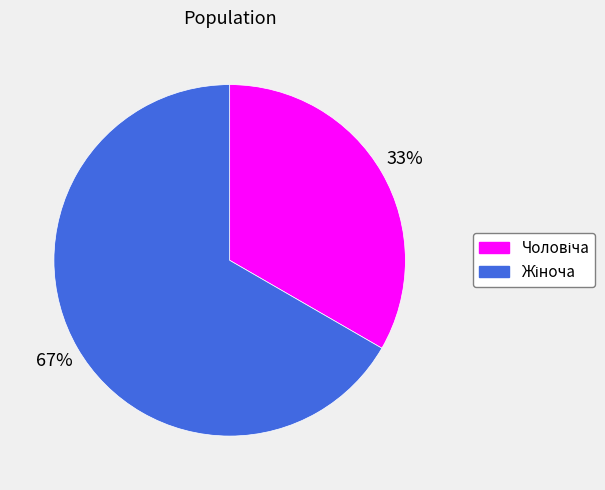

Is there a majority slice in this chart?

Yes